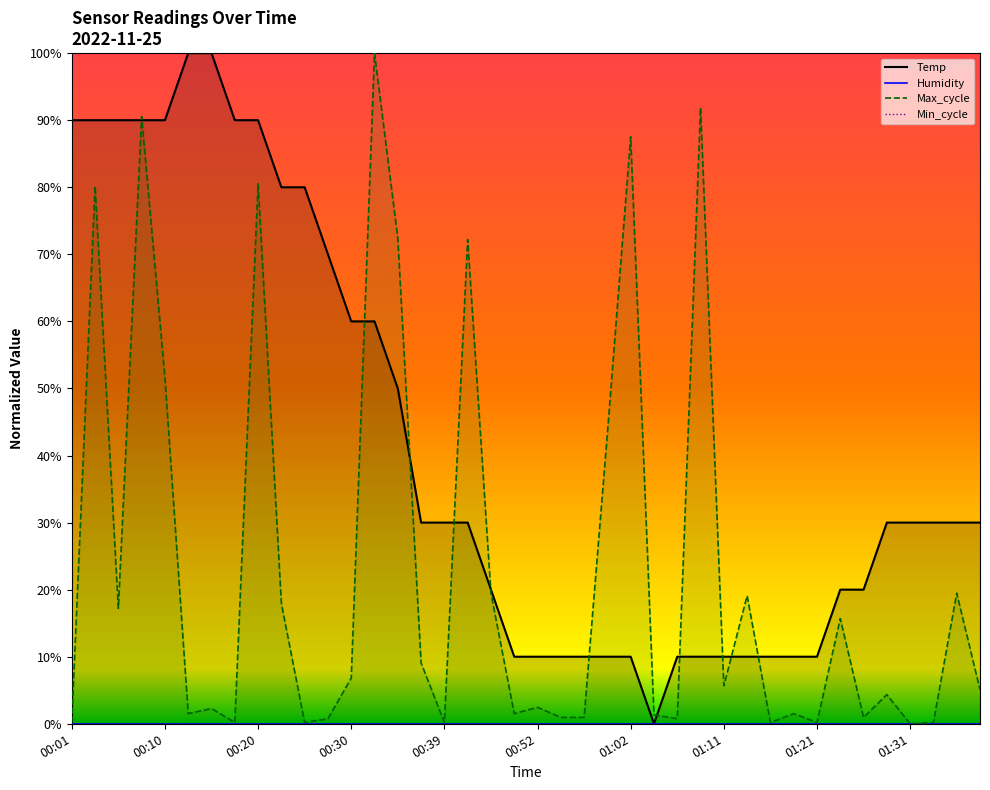

How many values in the Temp series exceed 29?

23